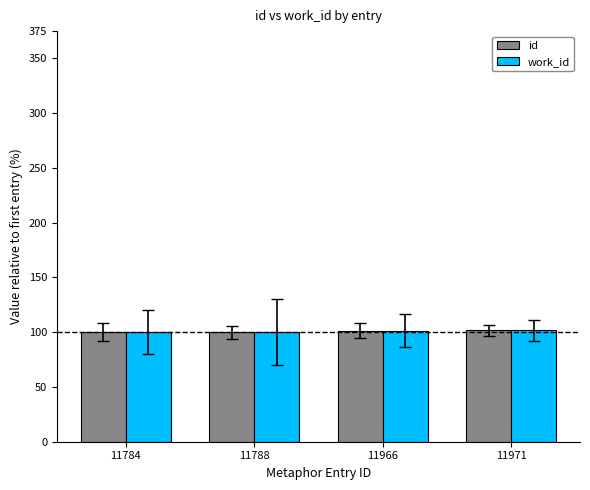

What is the maximum value for work_id?

101.6